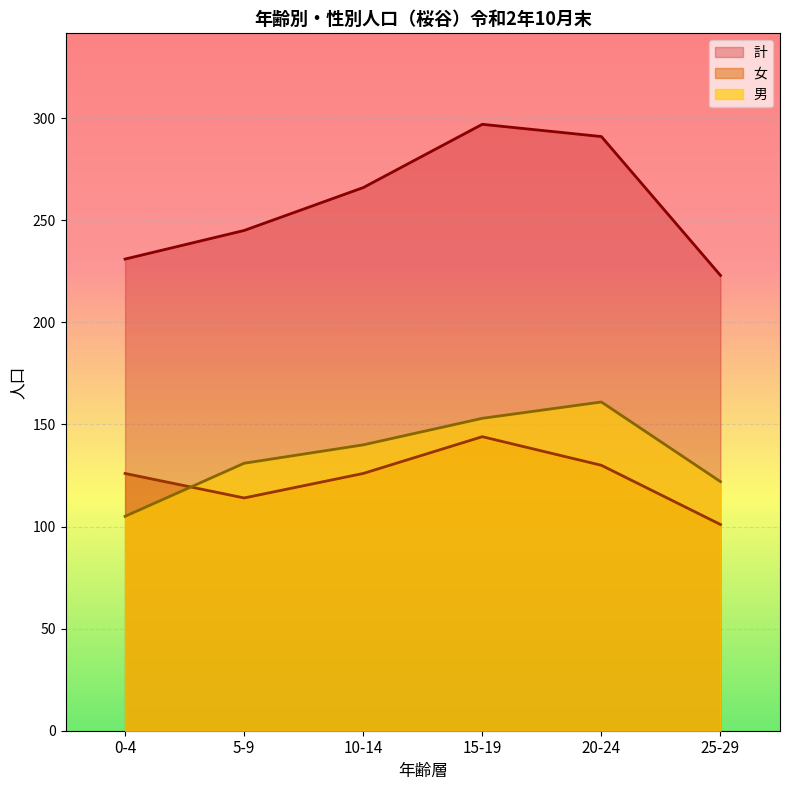

How many lines are shown in the chart?

3